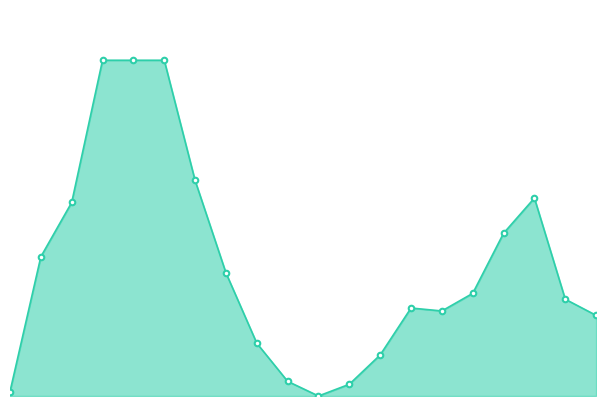

Does the chart have visible grid lines?

No